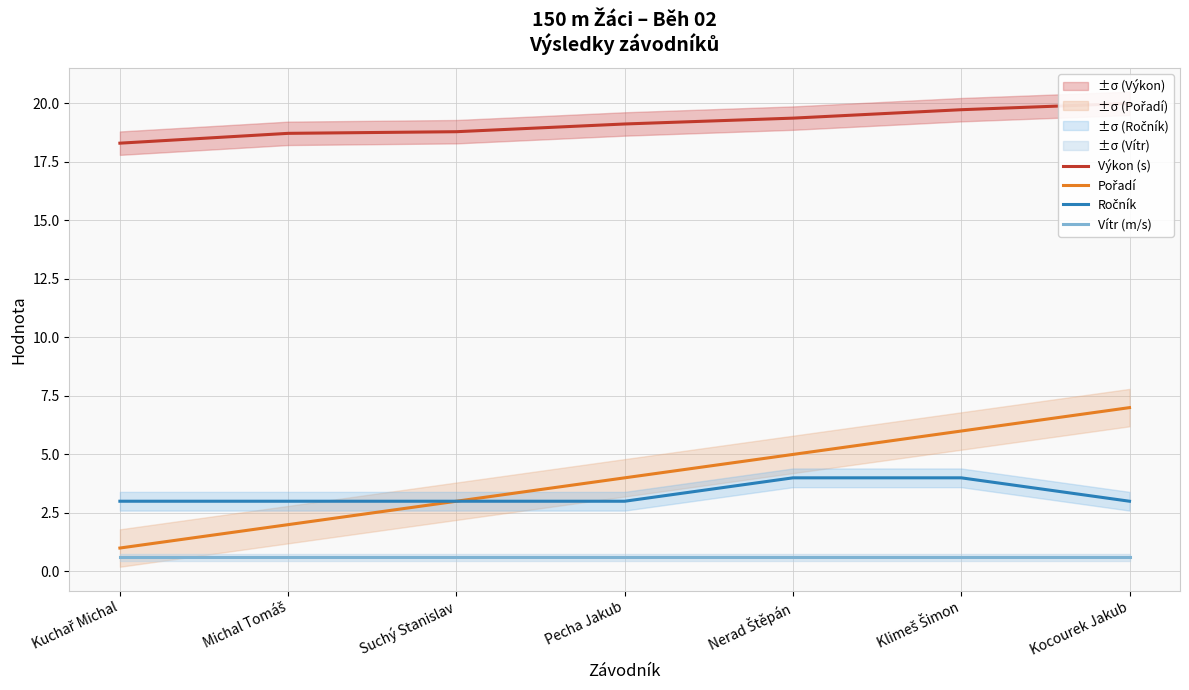

What are all the series names shown in the legend?

Výkon (s), Pořadí, Ročník, Vítr (m/s)